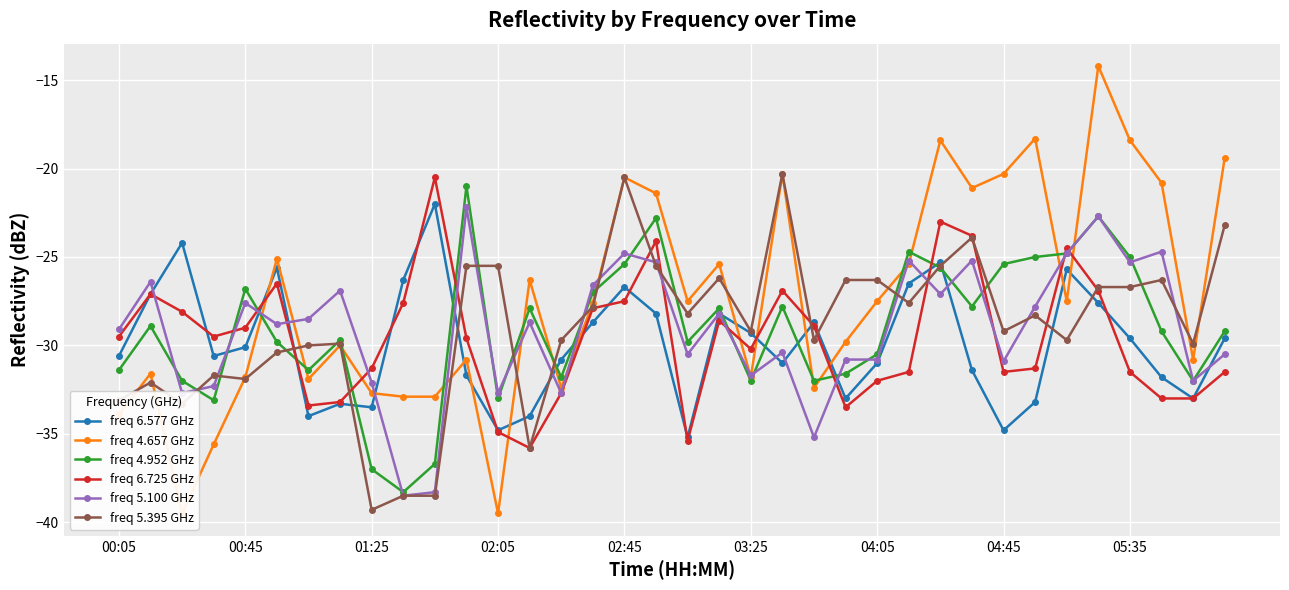

What is the sum of the freq 4.952 GHz values at 14 and 00:05?

-63.2